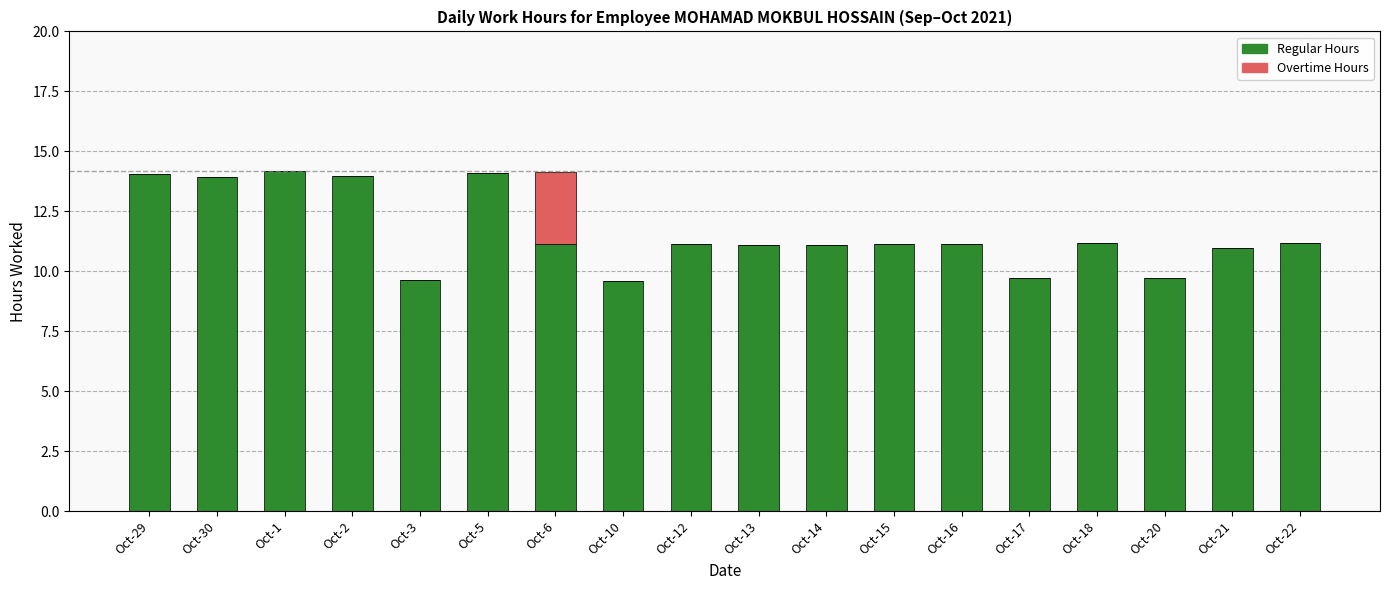

Does the chart contain stacked bars?

Yes